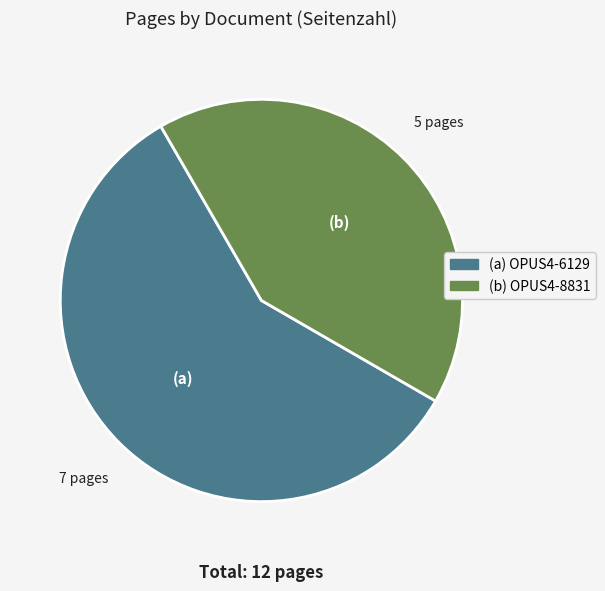

Is there any slice that represents more than half of the pie?

Yes